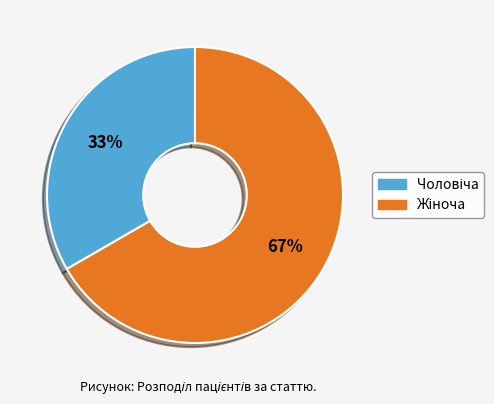

Is there a majority slice in this chart?

Yes